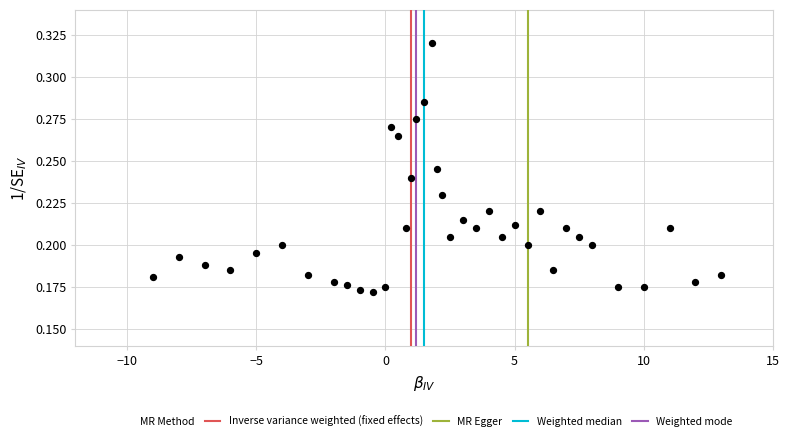

How many points are shown in the scatter plot?

38